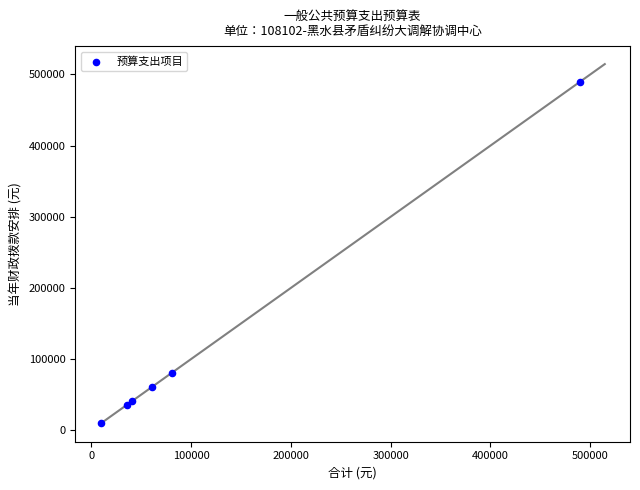

What Y value in the scatter plot is closest to 250108?

80895.9